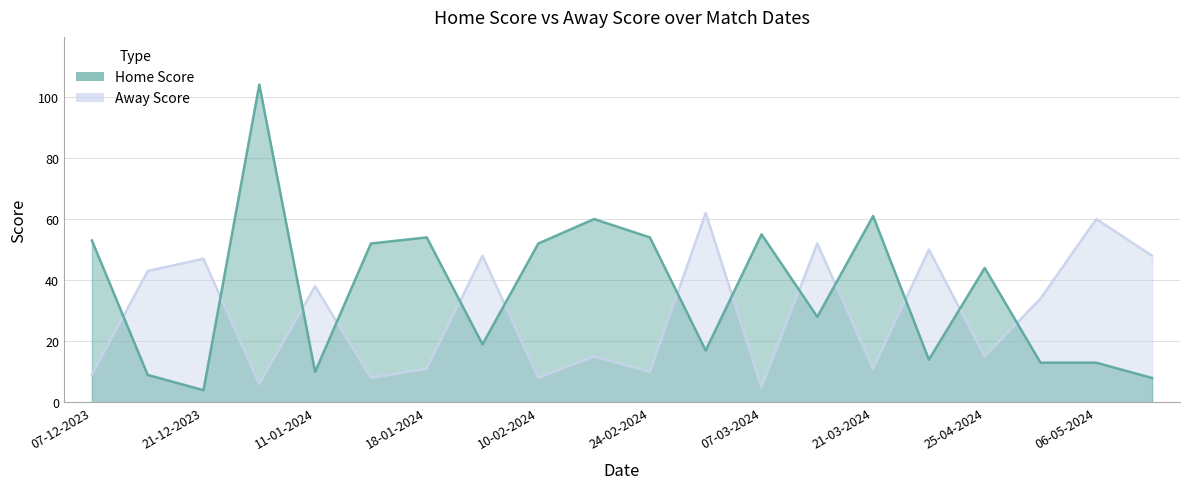

True or false: Away Score and Home Score cross at least once.

True